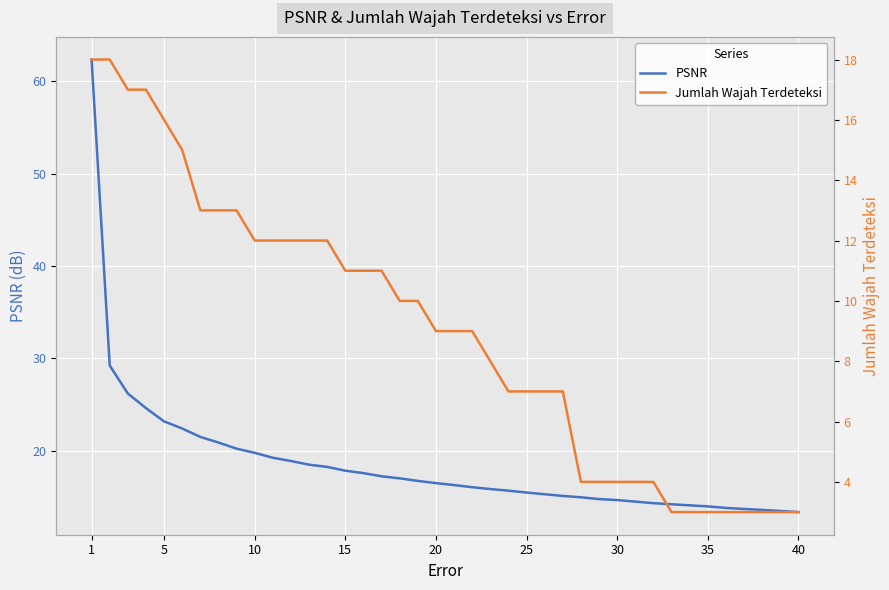

The PSNR series shows 23.2 at 5. True or false?

True